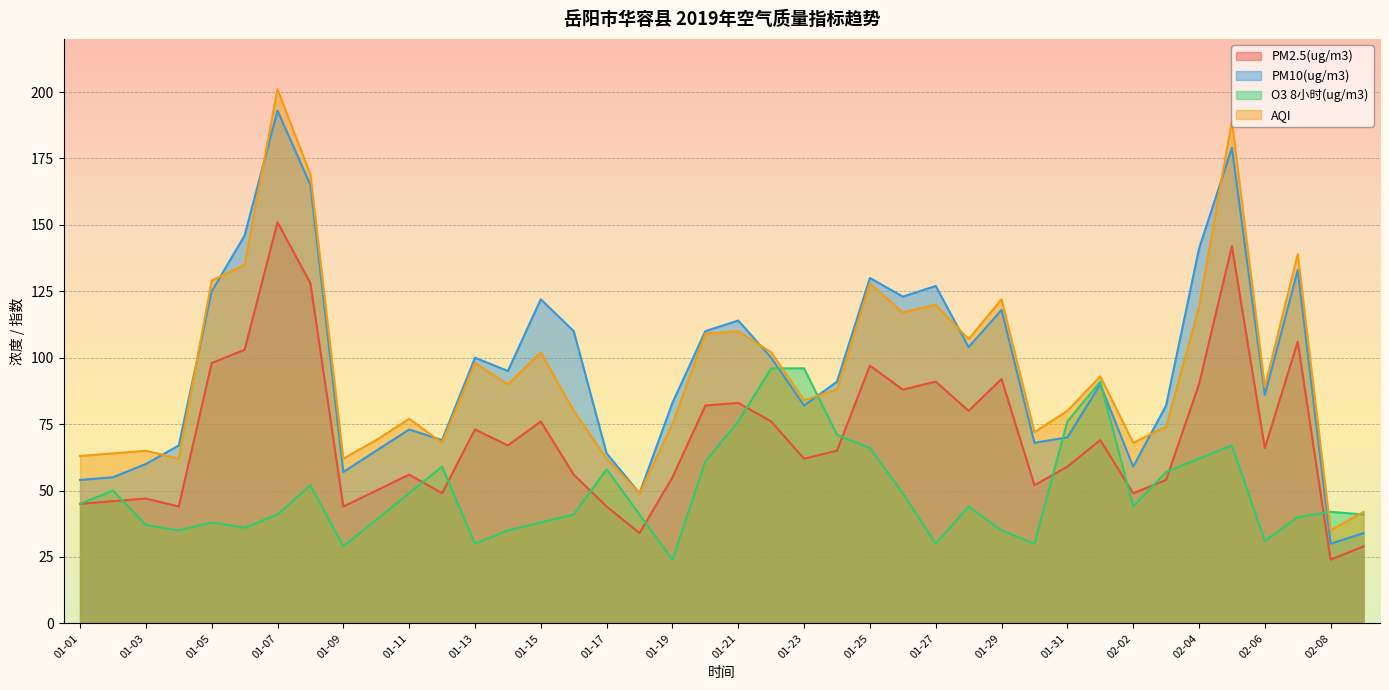

True or false: PM10(ug/m3) and O3 8小时(ug/m3) cross at least once.

True